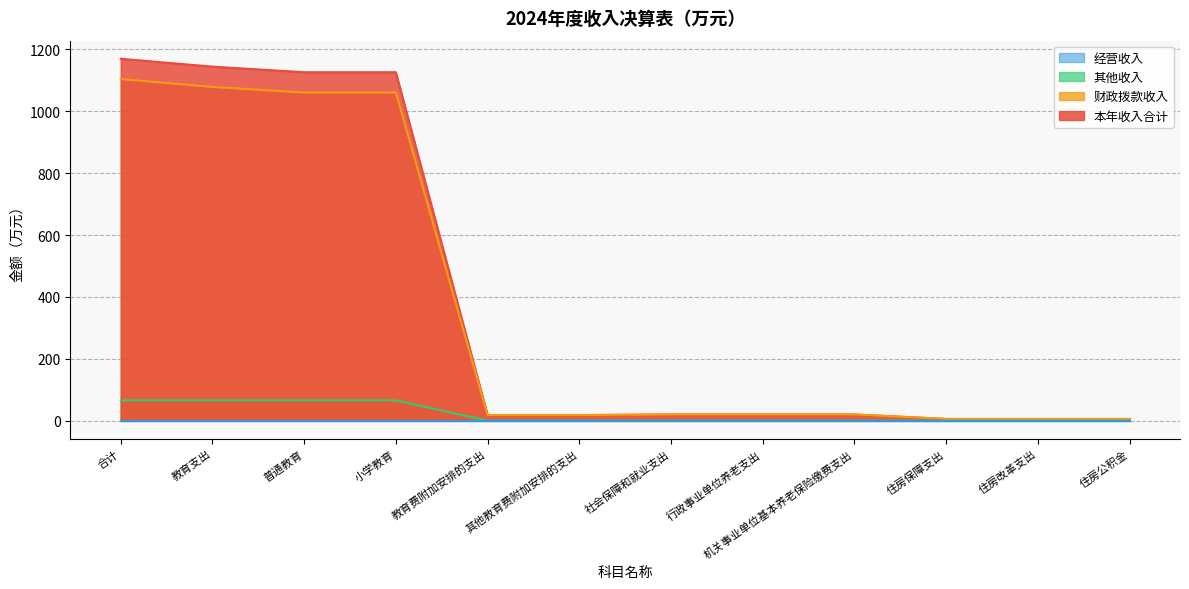

What is the total value across all series at 普通教育?

2252.1